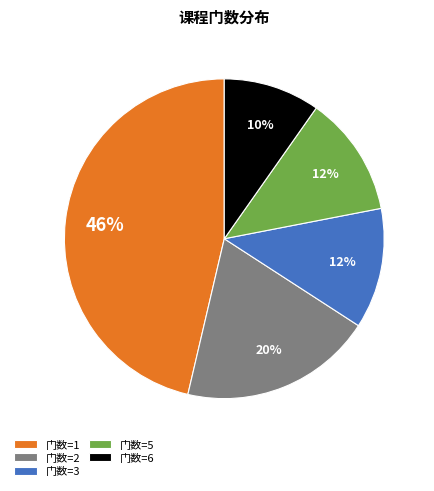

Does 门数=5 represent more than half of the total?

No